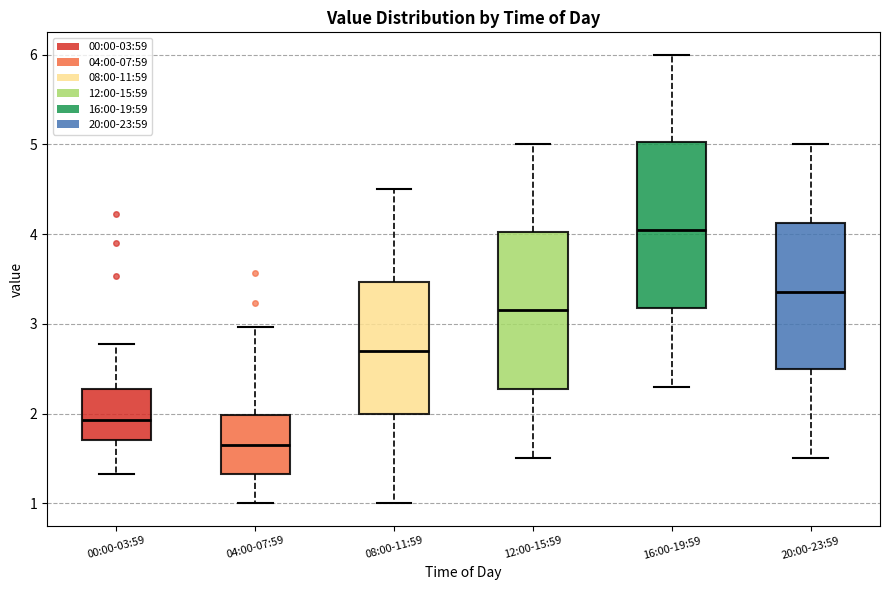

Reading left to right, read every box against the y-axis: the position of its median line, the range the box covers, and the ends of its whiskers. The values are not printed on the chart, so give them approximately, as read against the axis.

00:00-03:59: median 1.9, box 1.7 to 2.3, whiskers 1.3 to 2.8
04:00-07:59: median 1.7, box 1.3 to 2.0, whiskers 1.0 to 3.0
08:00-11:59: median 2.7, box 2.0 to 3.5, whiskers 1.0 to 4.5
12:00-15:59: median 3.2, box 2.3 to 4.0, whiskers 1.5 to 5.0
16:00-19:59: median 4.1, box 3.2 to 5.0, whiskers 2.3 to 6.0
20:00-23:59: median 3.4, box 2.5 to 4.1, whiskers 1.5 to 5.0